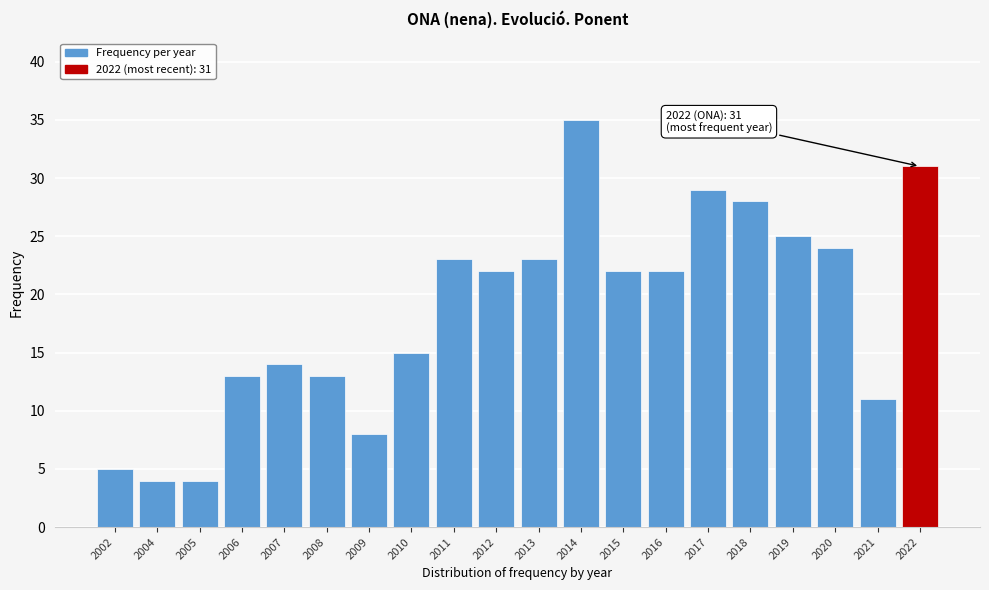

Reading right to left, what are all the values shown in this chart?

31	11	24	25	28	29	22	22	35	23	22	23	15	8	13	14	13	4	4	5